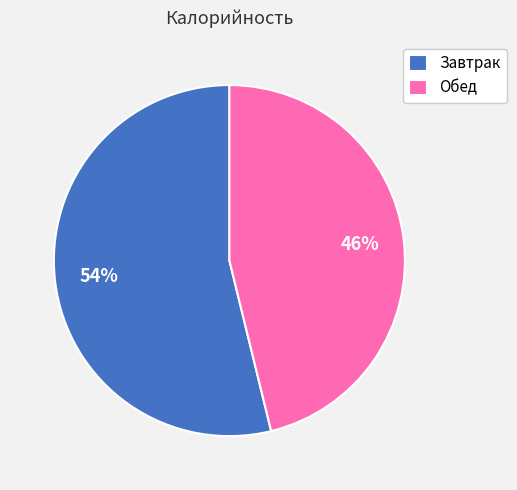

Rank the categories by value from lowest to highest.

Обед, Завтрак